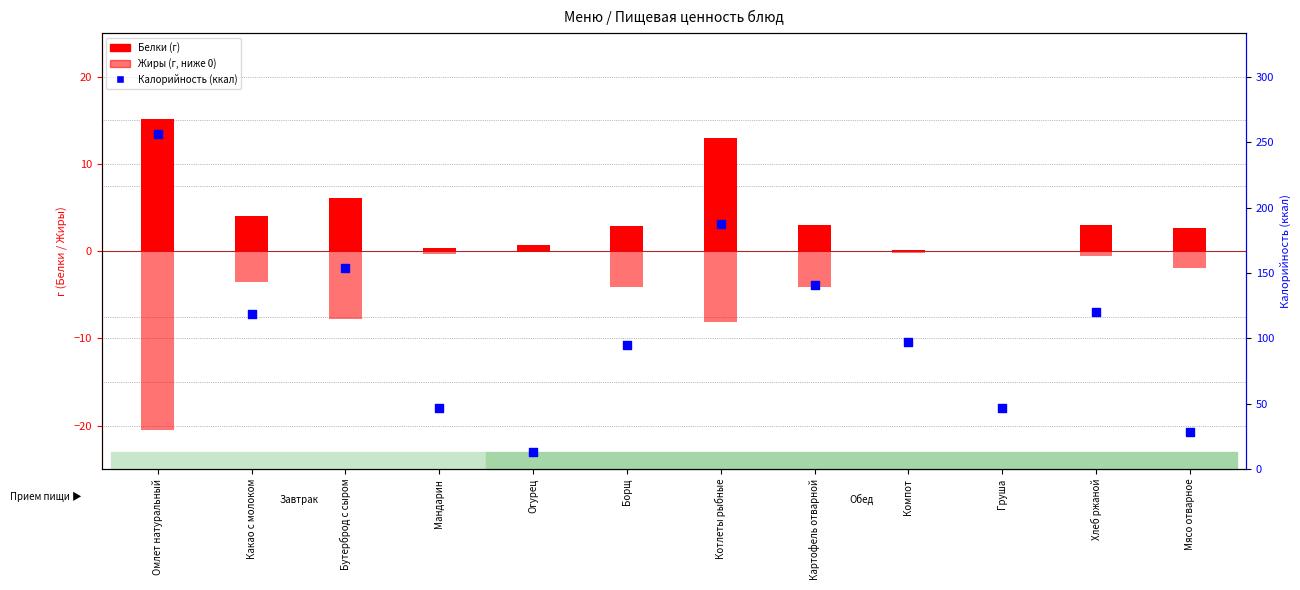

At which category is the sum across all series the highest?

Омлет натуральный